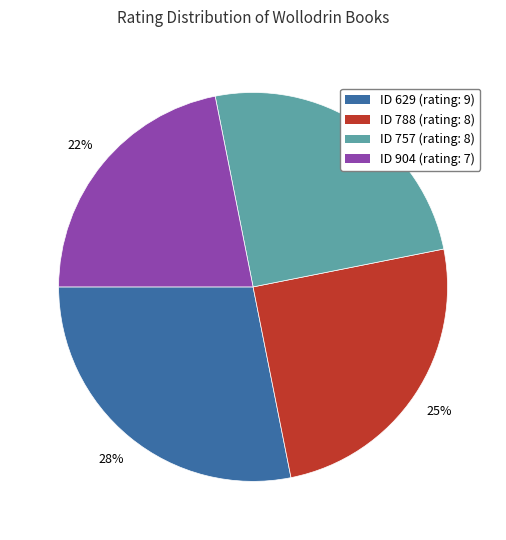

Does any single category account for the majority?

No